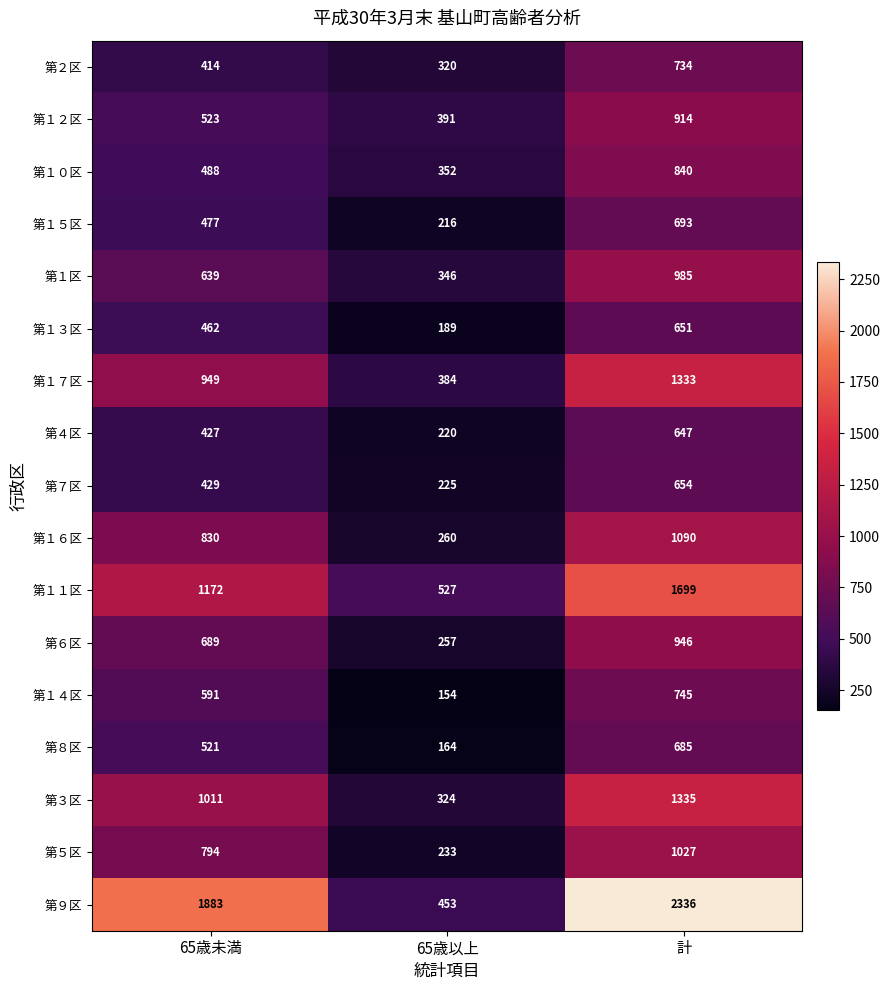

Rank the categories by 第６区 value from highest to lowest.

計, 65歳未満, 65歳以上